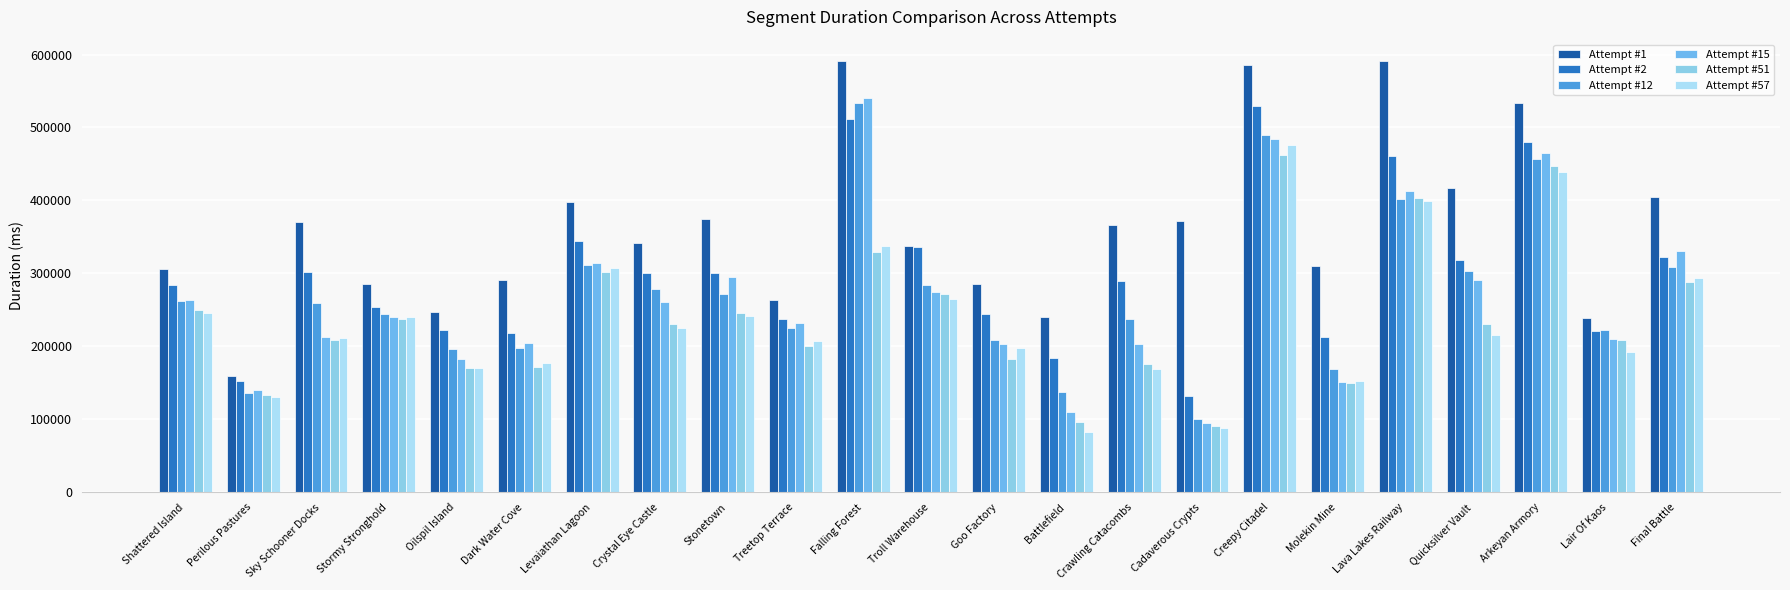

Where is Attempt #1 nearest to the value 375332?

Stonetown